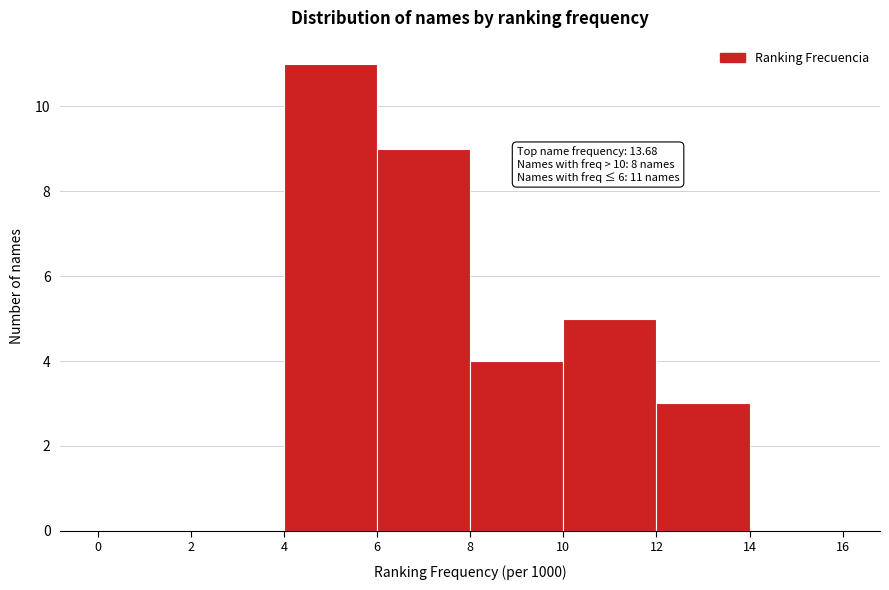

Over which range of the x-axis is the bar tallest?

4 to 6